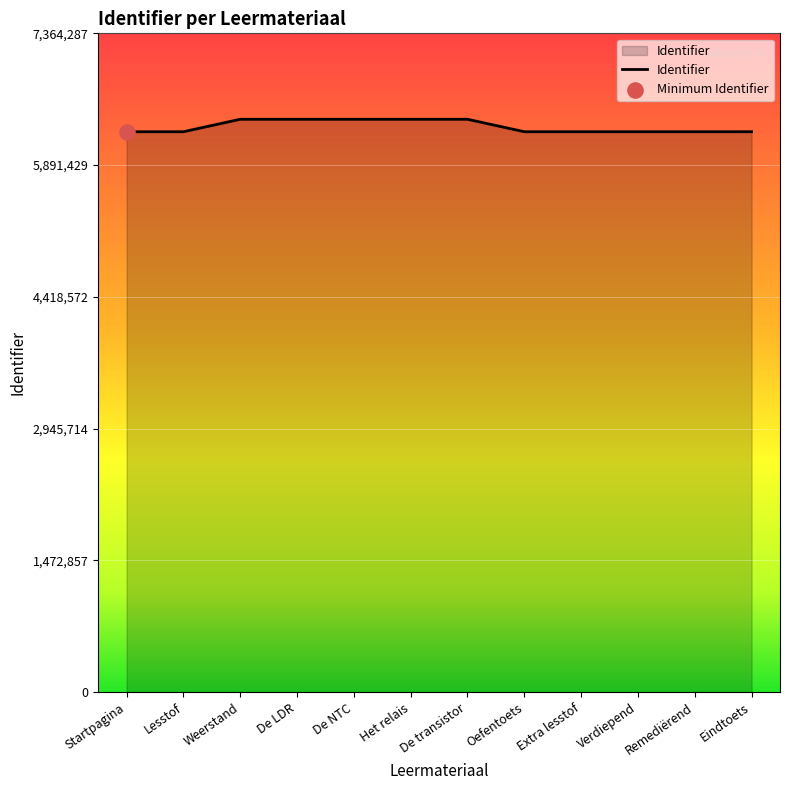

What is the change in value from De NTC to Remediërend?

-139365